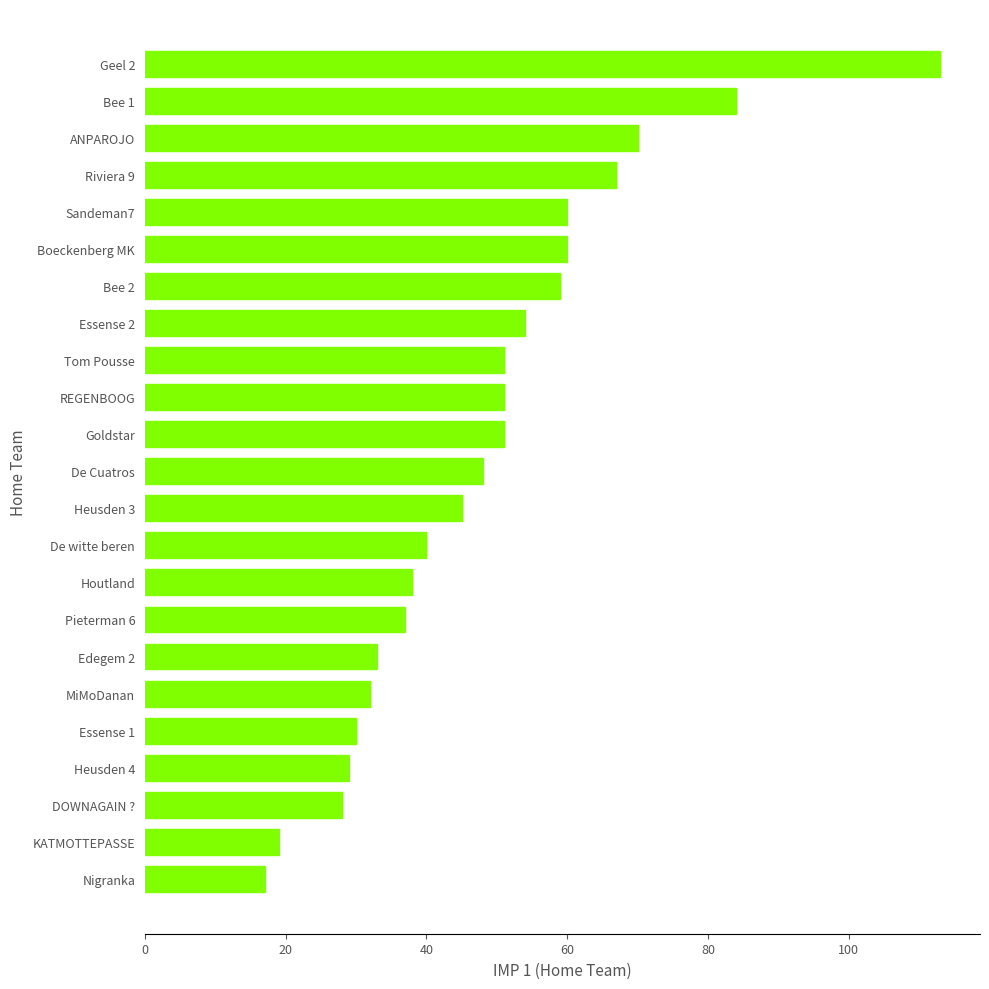

How many distinct data groups are displayed?

1